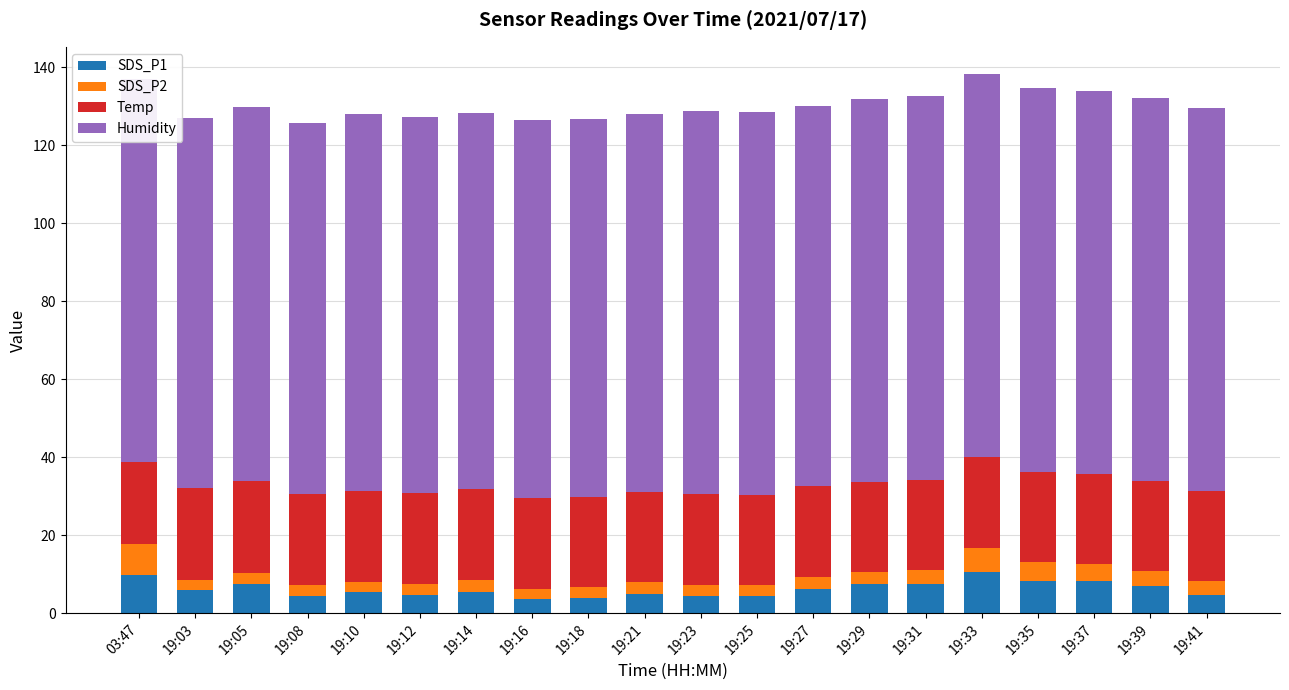

Which series has the largest range (max minus min)?

SDS_P1